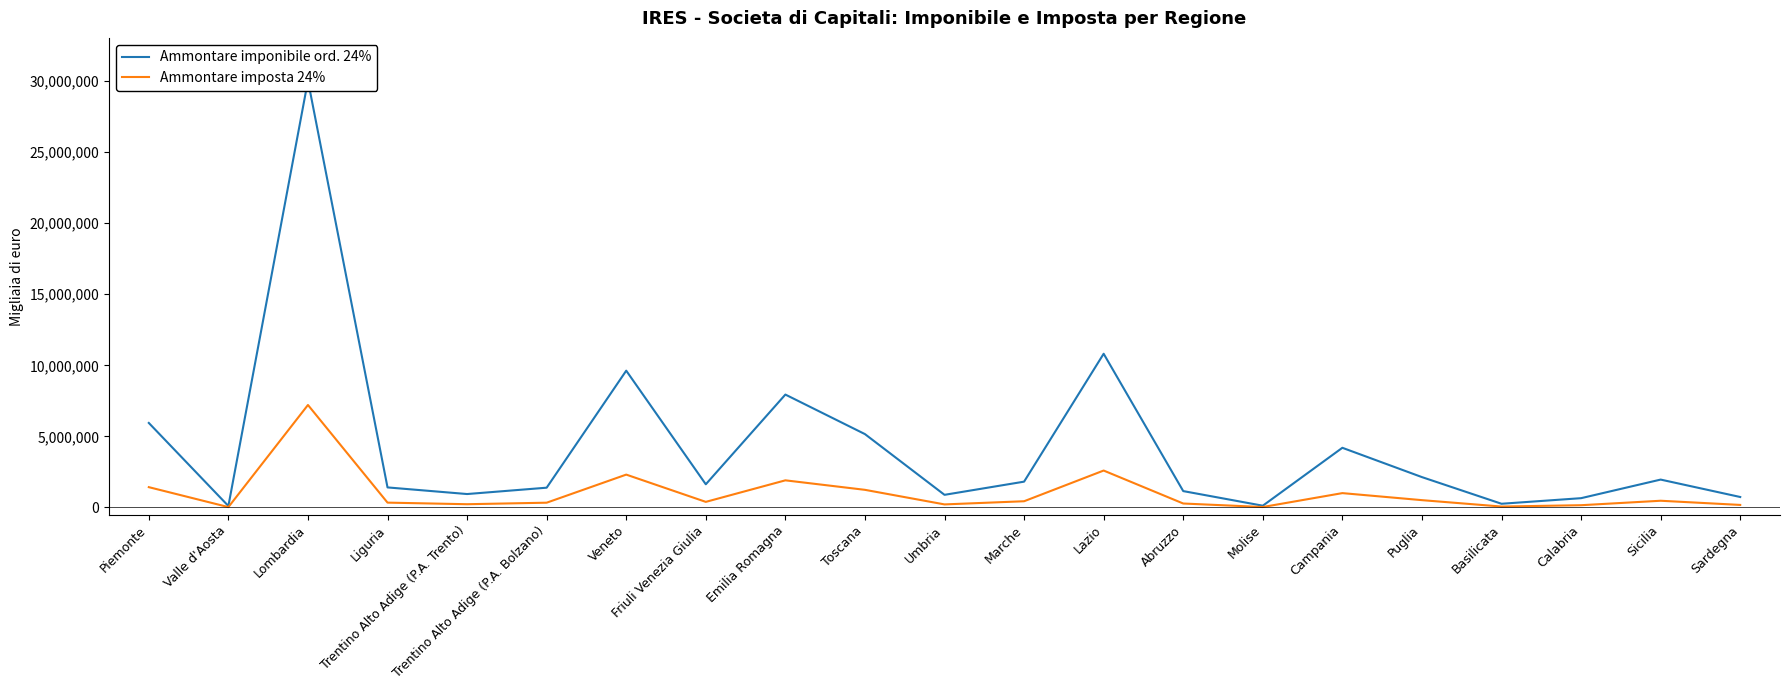

Is it true that Ammontare imponibile ord. 24% equals 715020 at Friuli Venezia Giulia?

False